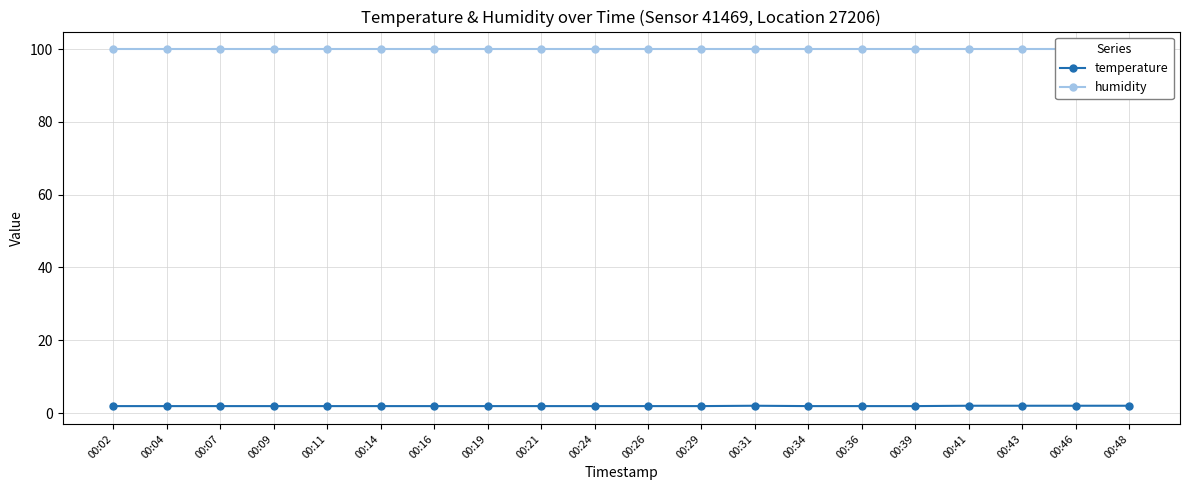

The temperature series shows 1.9 at 00:34. True or false?

True